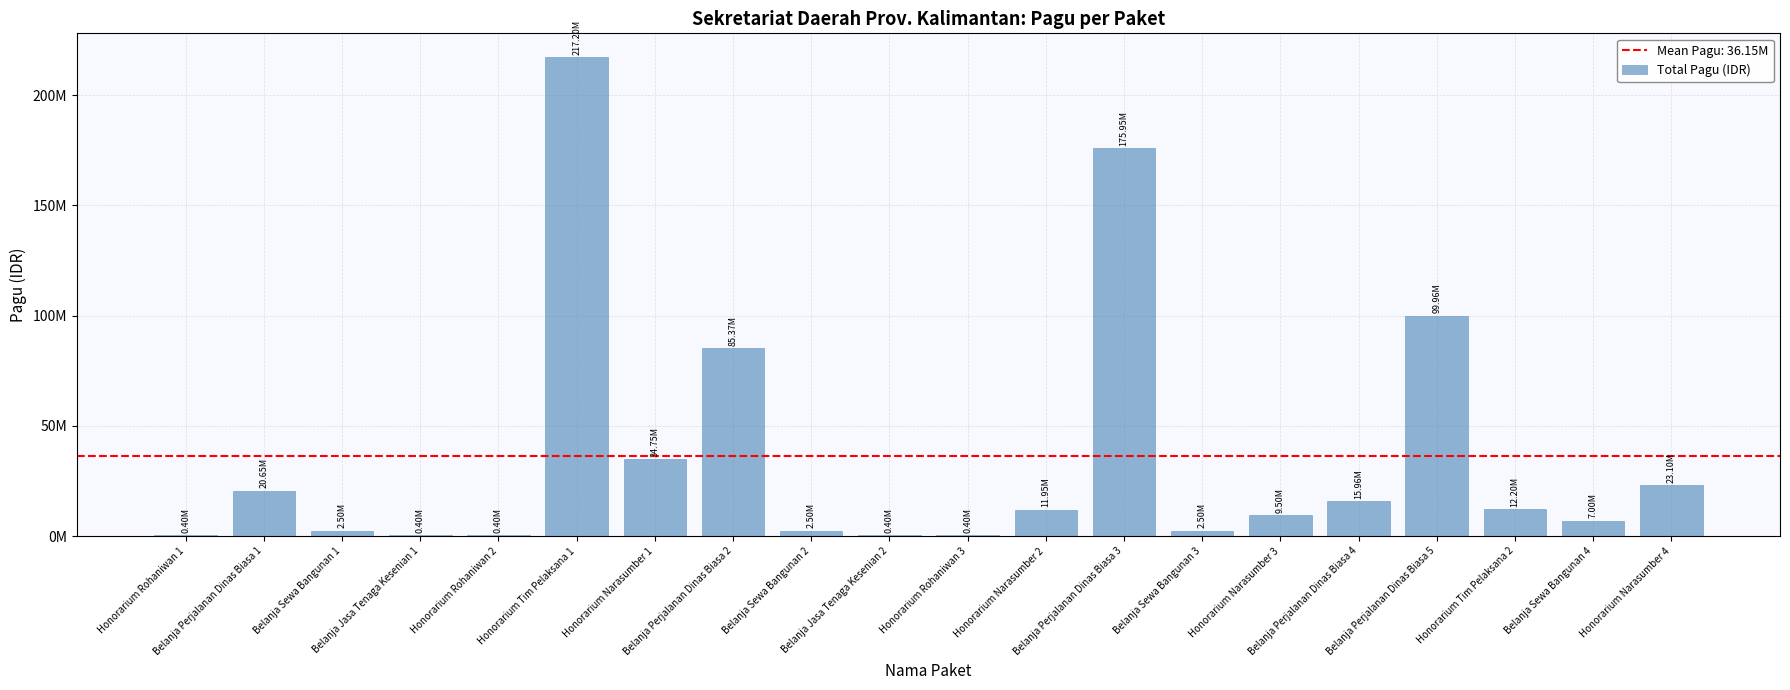

Does the chart contain stacked bars?

No